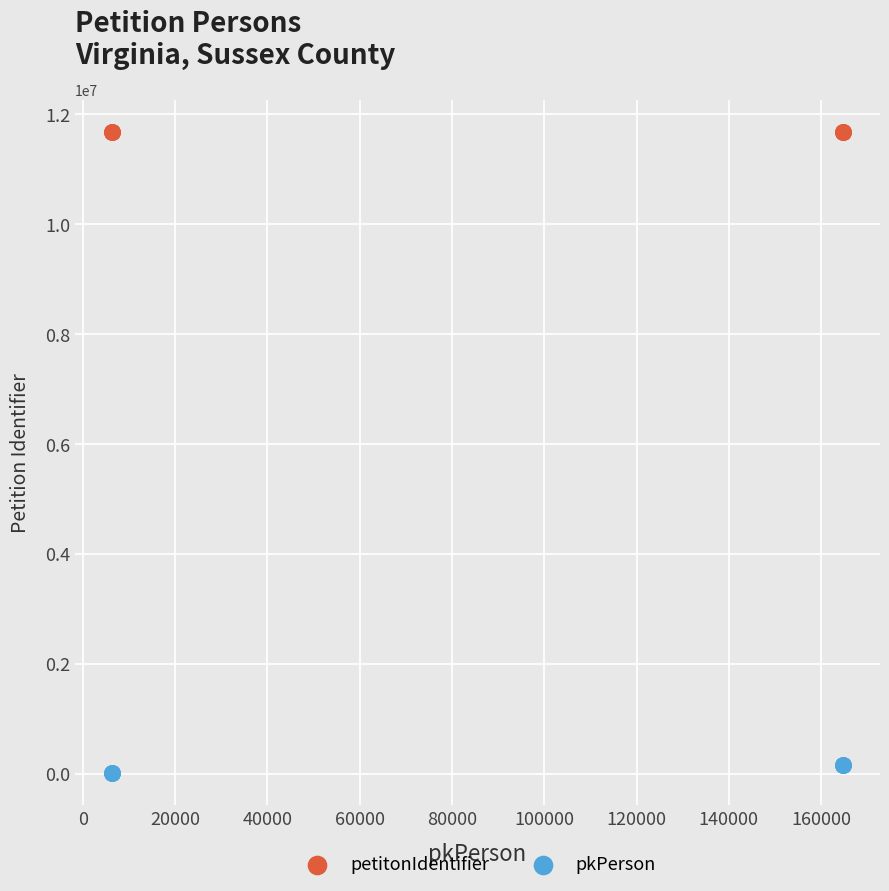

What are all the series names shown in the legend?

petitonIdentifier, pkPerson